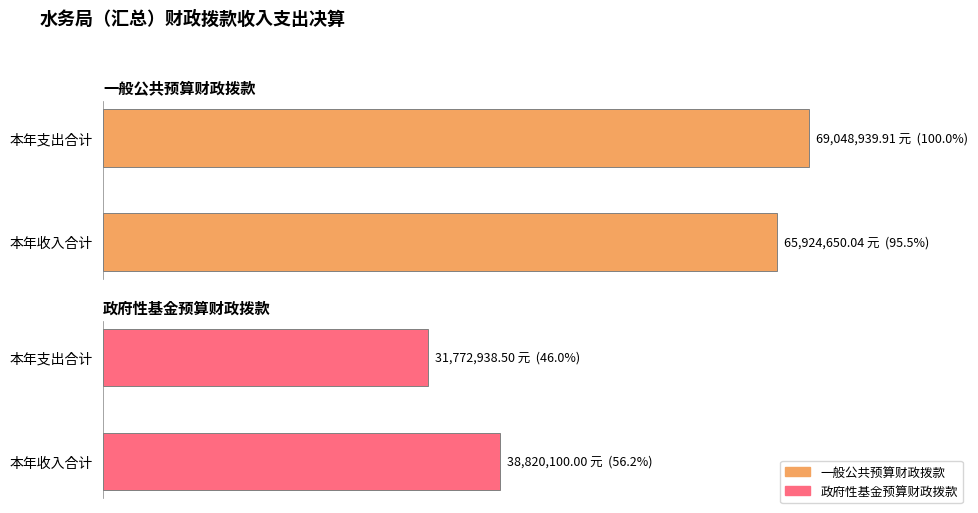

Count the 一般公共预算财政拨款 values in the range 95 to 100.

2